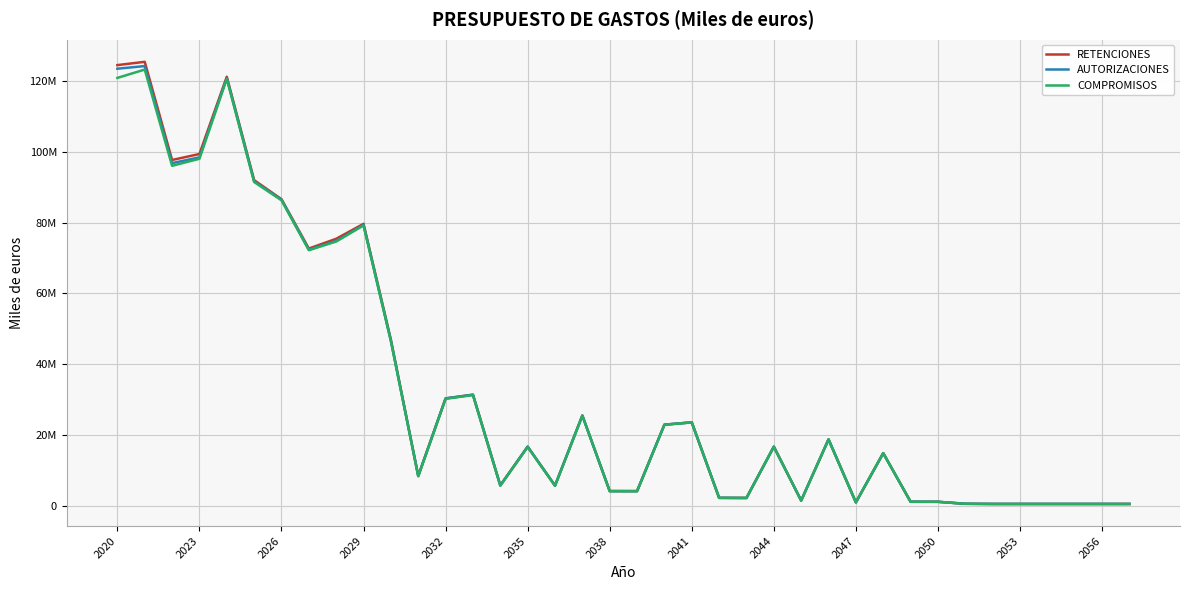

Does the chart have visible grid lines?

Yes